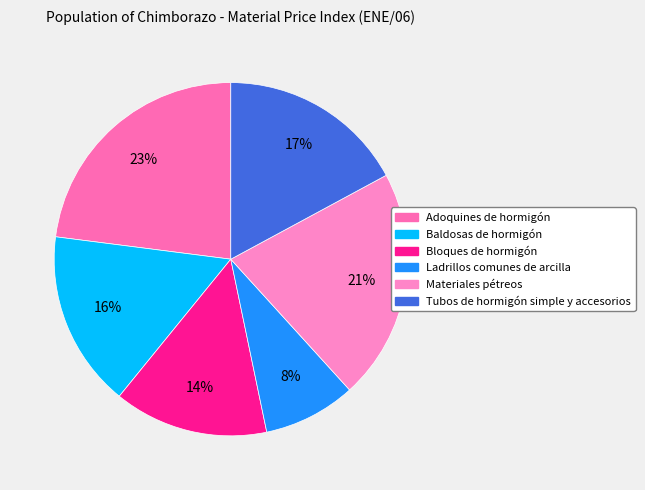

To the nearest percent, what percentage of the pie is Materiales pétreos?

21%